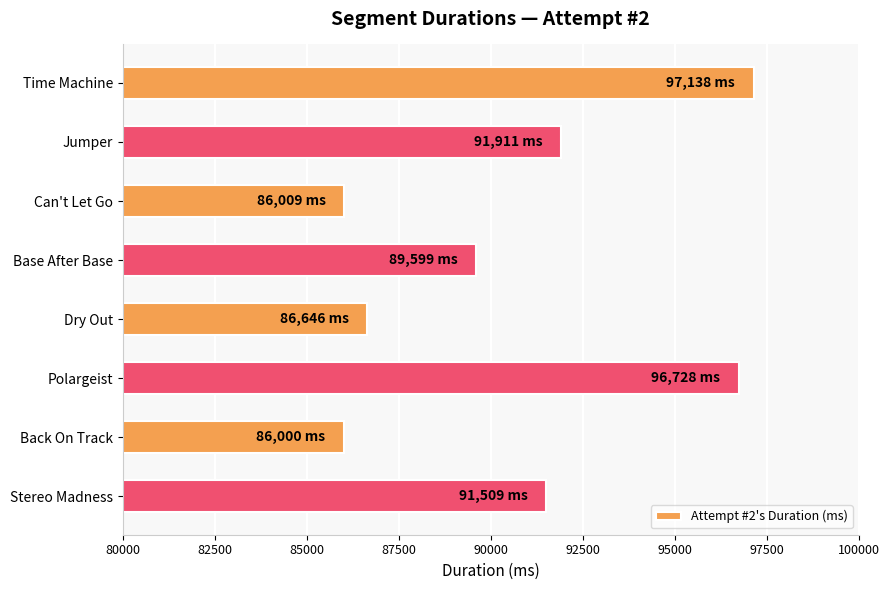

What is the smallest value displayed?

86000